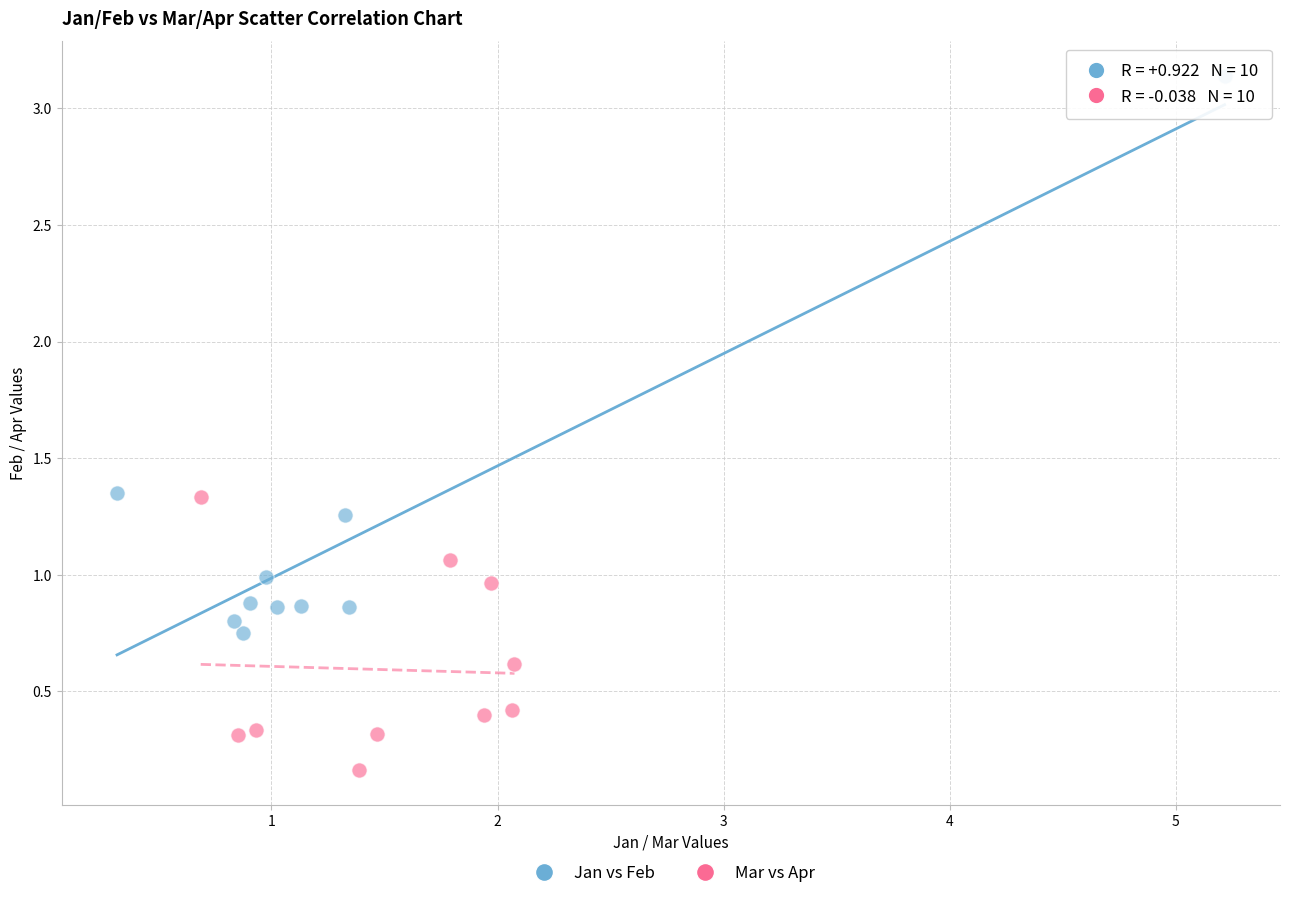

Which series contains the highest Y value?

Jan vs Feb